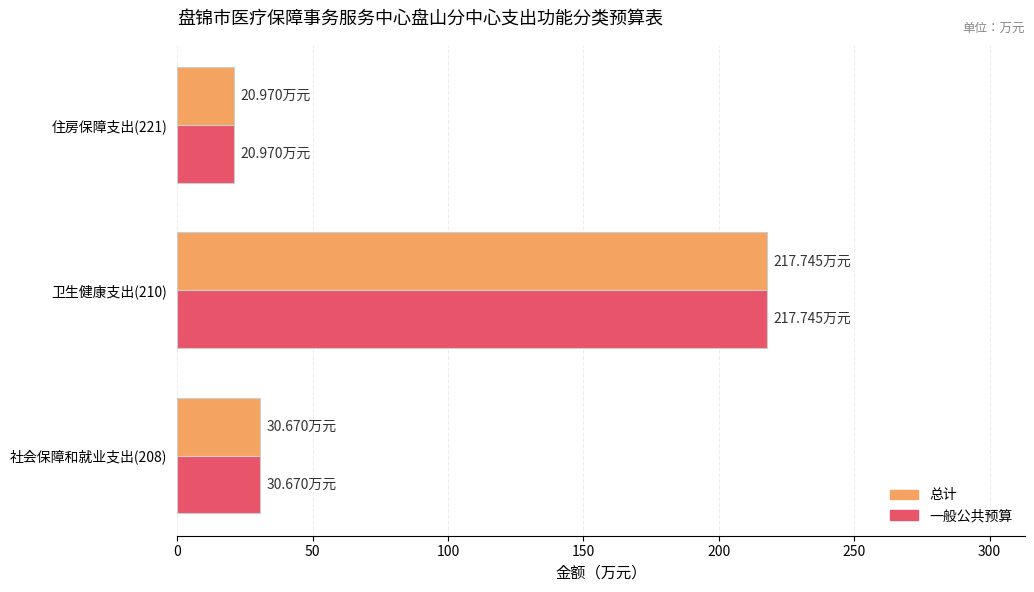

What is the difference between the maximum and second lowest values in the 一般公共预算 series?

187.1